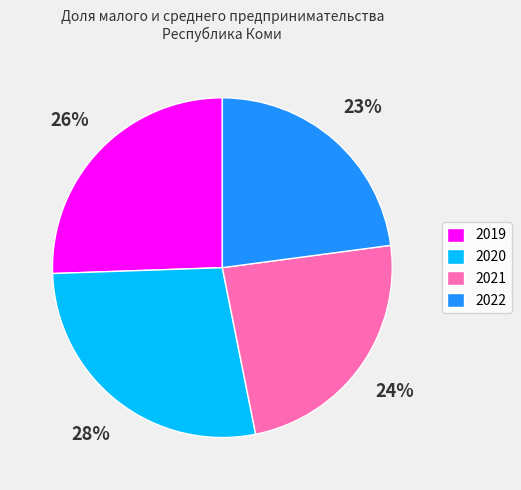

What percentage is the 2020 slice, to the nearest percent?

28%